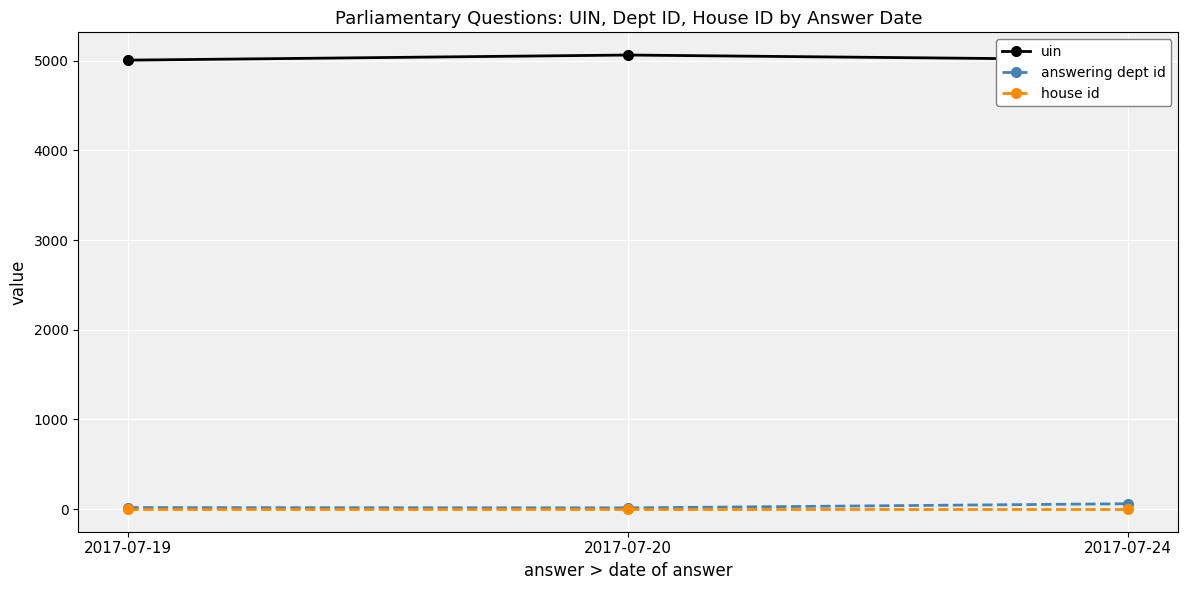

What is the spread (max minus min) of values at 2017-07-24?

5010